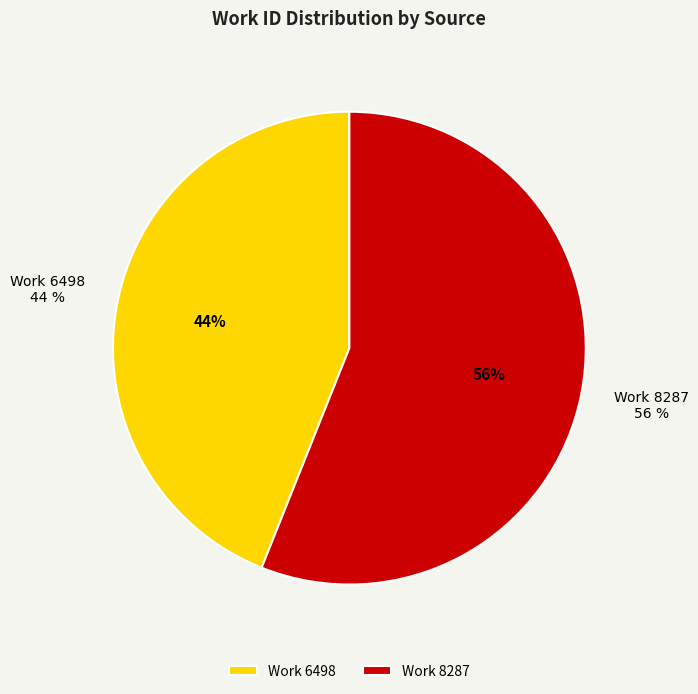

To the nearest percent, what is the combined percentage of Work 6498 and Work 8287?

100%